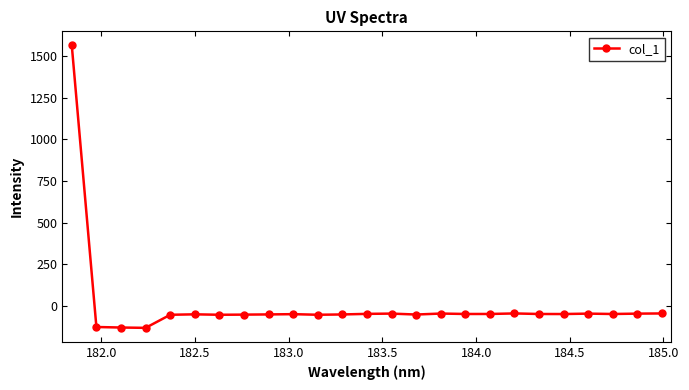

What is the difference between the maximum and minimum values?

1695.1